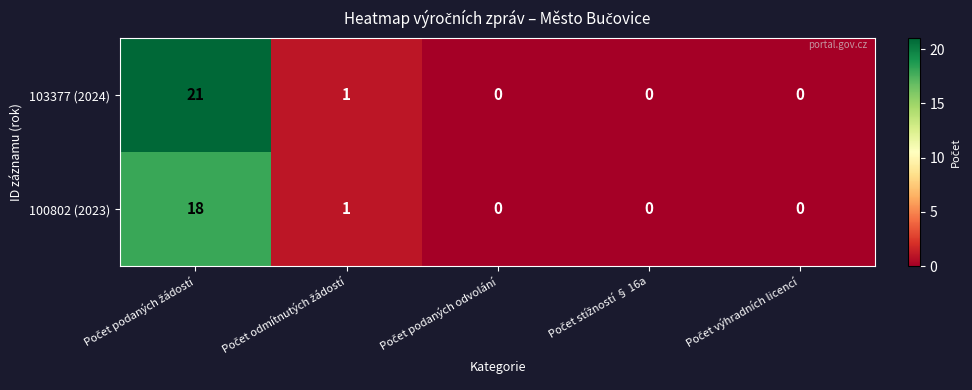

What is the sum of all 103377 (2024) values?

22